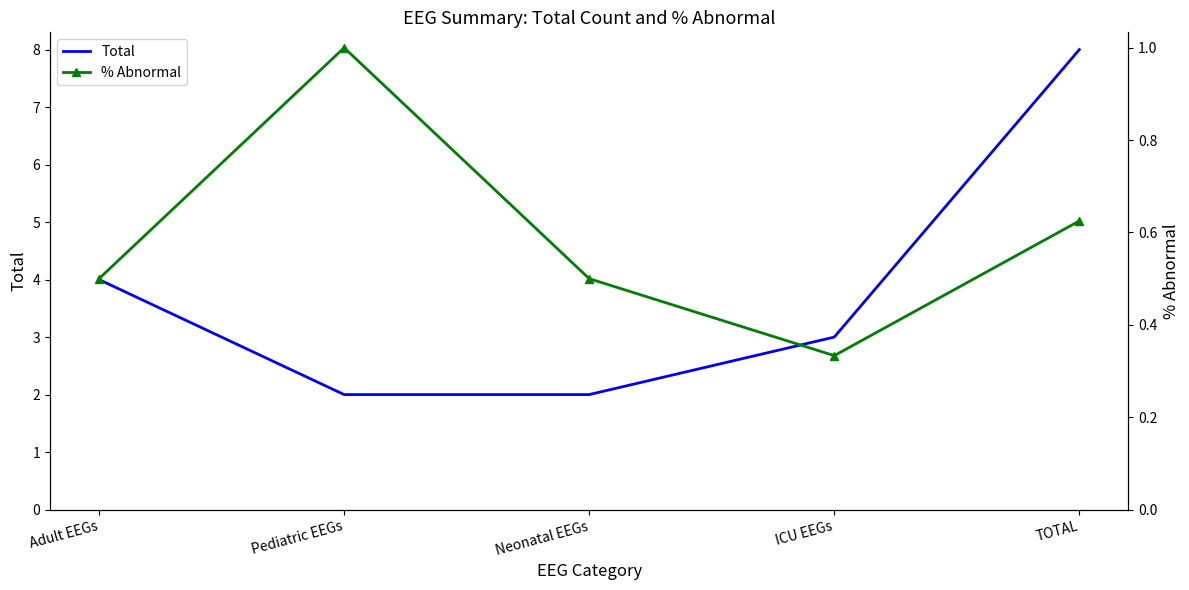

True or false: % Abnormal has a value of 0.6 at Pediatric EEGs.

False